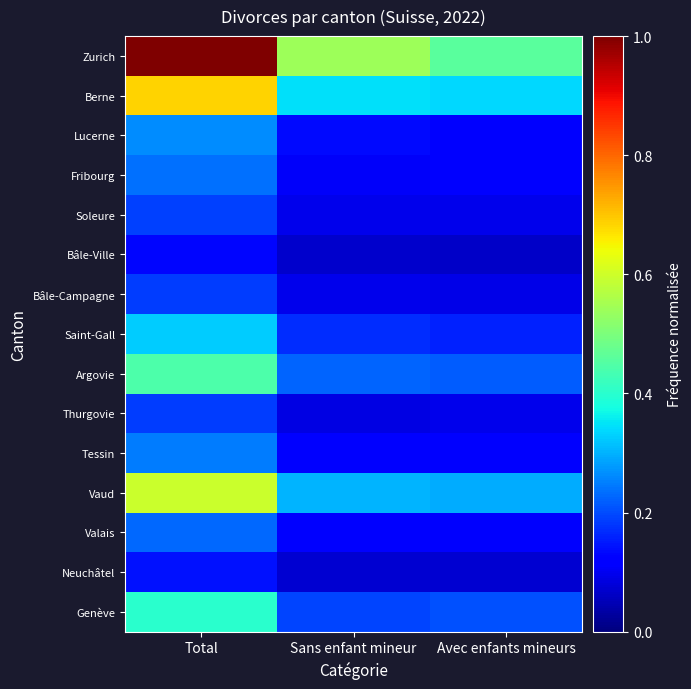

Reading left to right, transcribe all the data shown in this chart.

Zurich: Total=1.0	Sans enfant mineur=0.5	Avec enfants mineurs=0.5
Berne: Total=0.7	Sans enfant mineur=0.3	Avec enfants mineurs=0.3
Lucerne: Total=0.3	Sans enfant mineur=0.1	Avec enfants mineurs=0.1
Fribourg: Total=0.2	Sans enfant mineur=0.1	Avec enfants mineurs=0.1
Soleure: Total=0.2	Sans enfant mineur=0.1	Avec enfants mineurs=0.1
Bâle-Ville: Total=0.1	Sans enfant mineur=0.1	Avec enfants mineurs=0.1
Bâle-Campagne: Total=0.2	Sans enfant mineur=0.1	Avec enfants mineurs=0.1
Saint-Gall: Total=0.3	Sans enfant mineur=0.2	Avec enfants mineurs=0.2
Argovie: Total=0.4	Sans enfant mineur=0.2	Avec enfants mineurs=0.2
Thurgovie: Total=0.2	Sans enfant mineur=0.1	Avec enfants mineurs=0.1
Tessin: Total=0.2	Sans enfant mineur=0.1	Avec enfants mineurs=0.1
Vaud: Total=0.6	Sans enfant mineur=0.3	Avec enfants mineurs=0.3
Valais: Total=0.2	Sans enfant mineur=0.1	Avec enfants mineurs=0.1
Neuchâtel: Total=0.1	Sans enfant mineur=0.1	Avec enfants mineurs=0.1
Genève: Total=0.4	Sans enfant mineur=0.2	Avec enfants mineurs=0.2